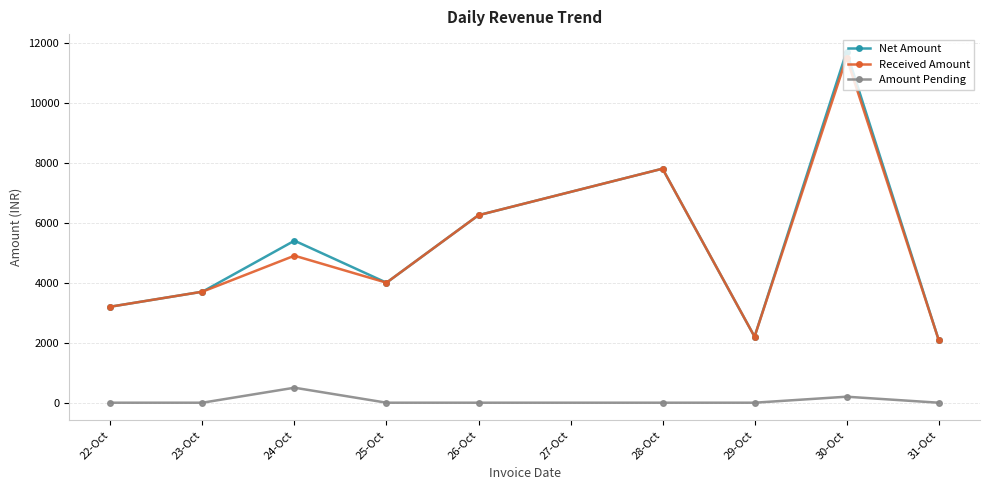

Reading left to right, list all the values displayed in this chart.

Net Amount: 3200	3700	5400	4000	6250	7800	2200	11700	2100
Received Amount: 3200	3700	4900	4000	6250	7800	2200	11500	2100
Amount Pending: 0	0	500	0	0	0	0	200	0